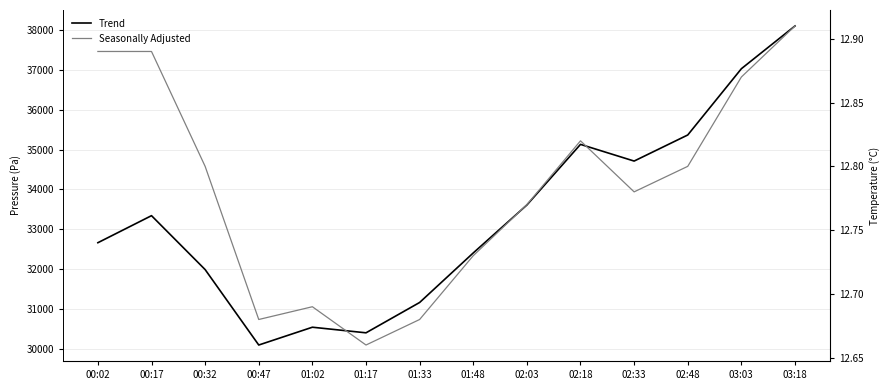

The Seasonally Adjusted series shows 12.7 at 00:47. True or false?

True